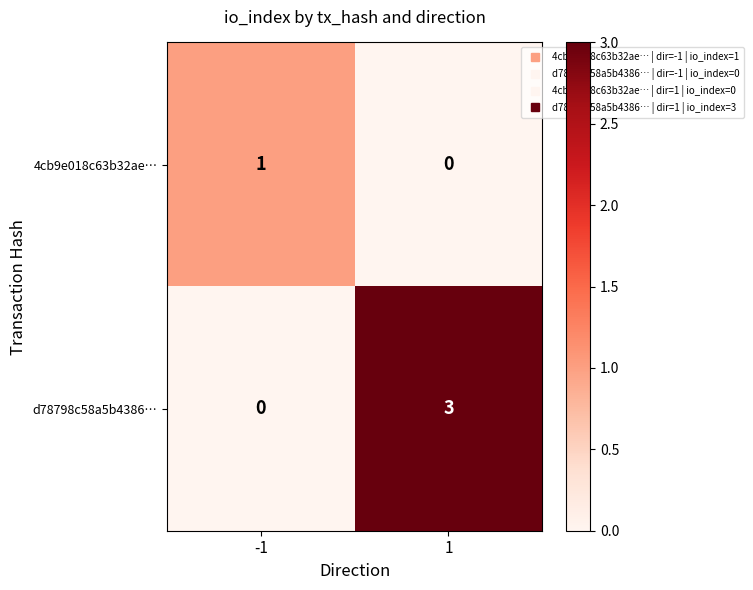

What is the difference between the highest and lowest values at 1?

3